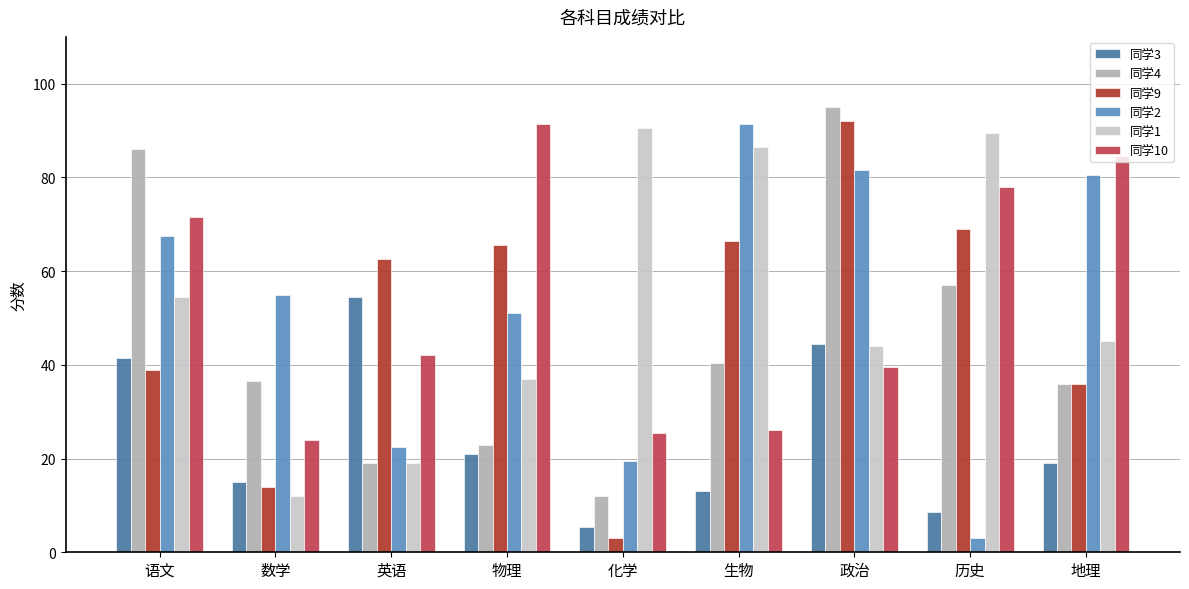

Read the 同学10 value at 历史.

78.0